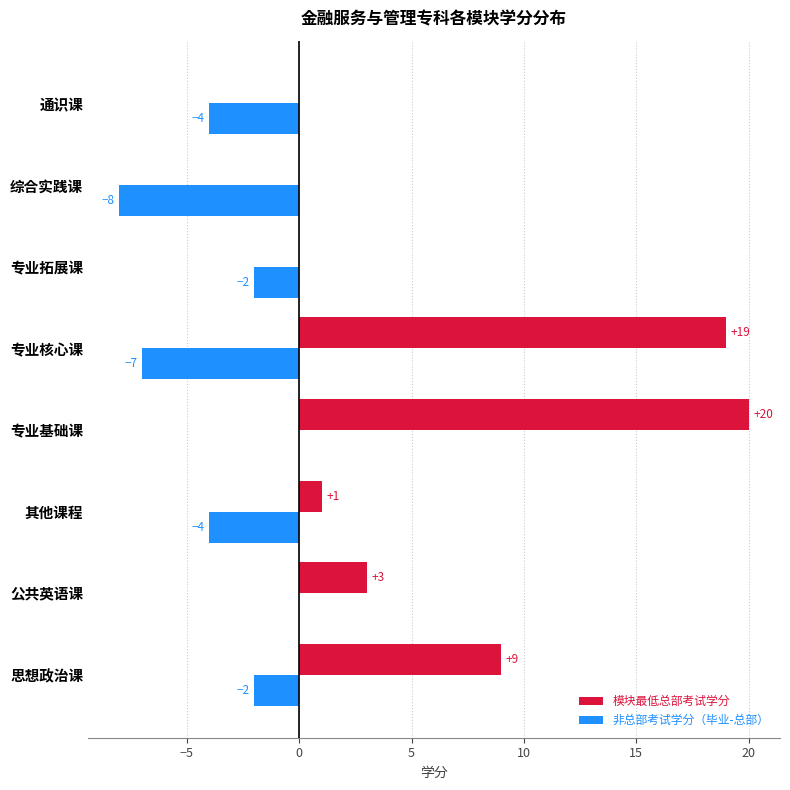

What is the average value of the 非总部考试学分（毕业-总部） series?

-3